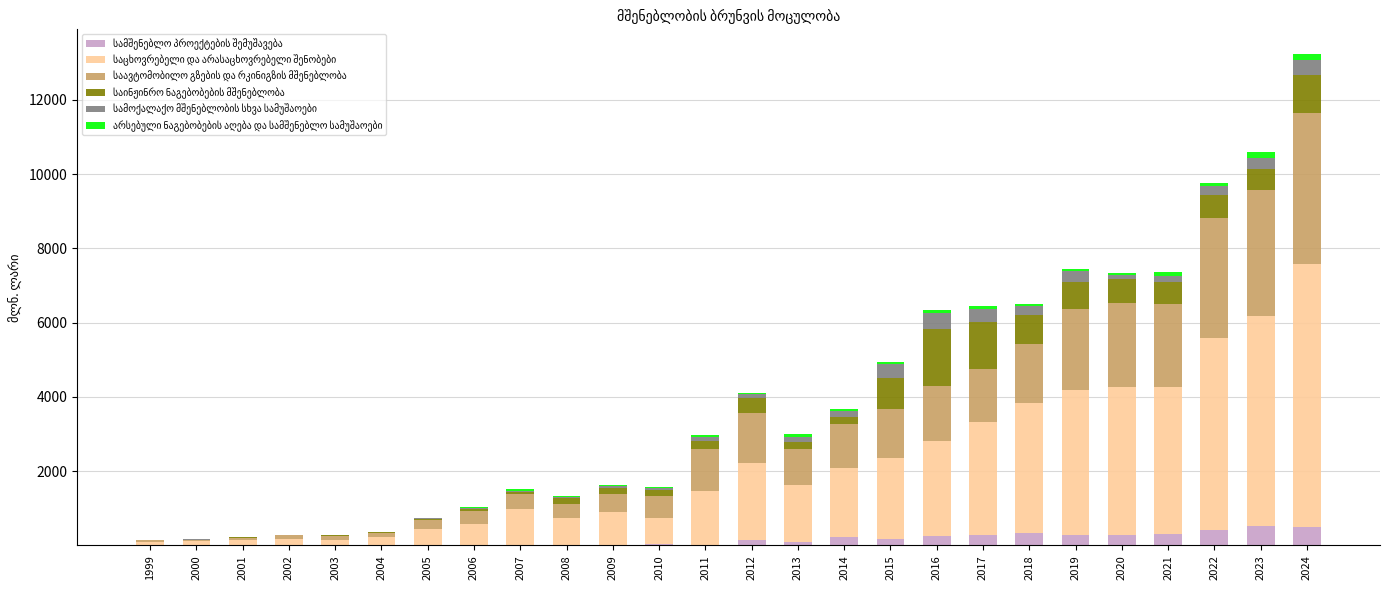

What is the total value across all series at 2023?

10590.6